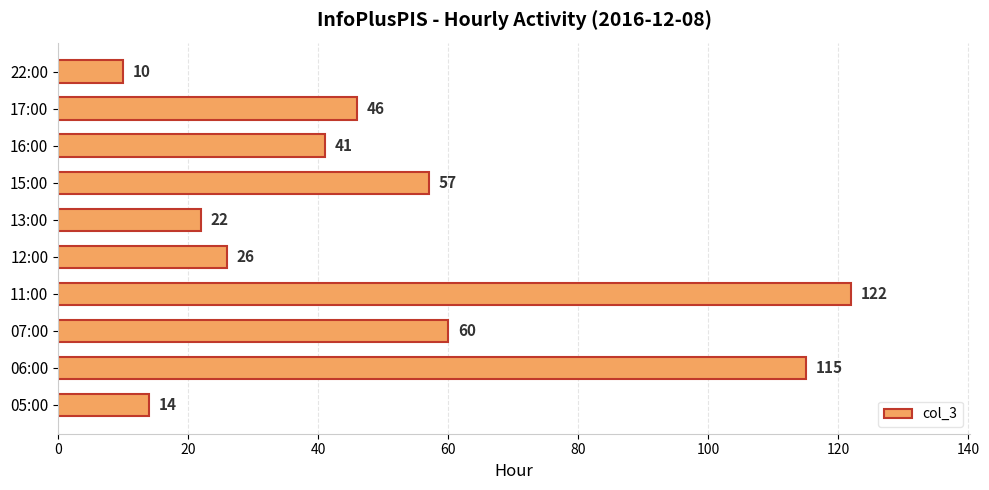

How many bars are there in total?

10